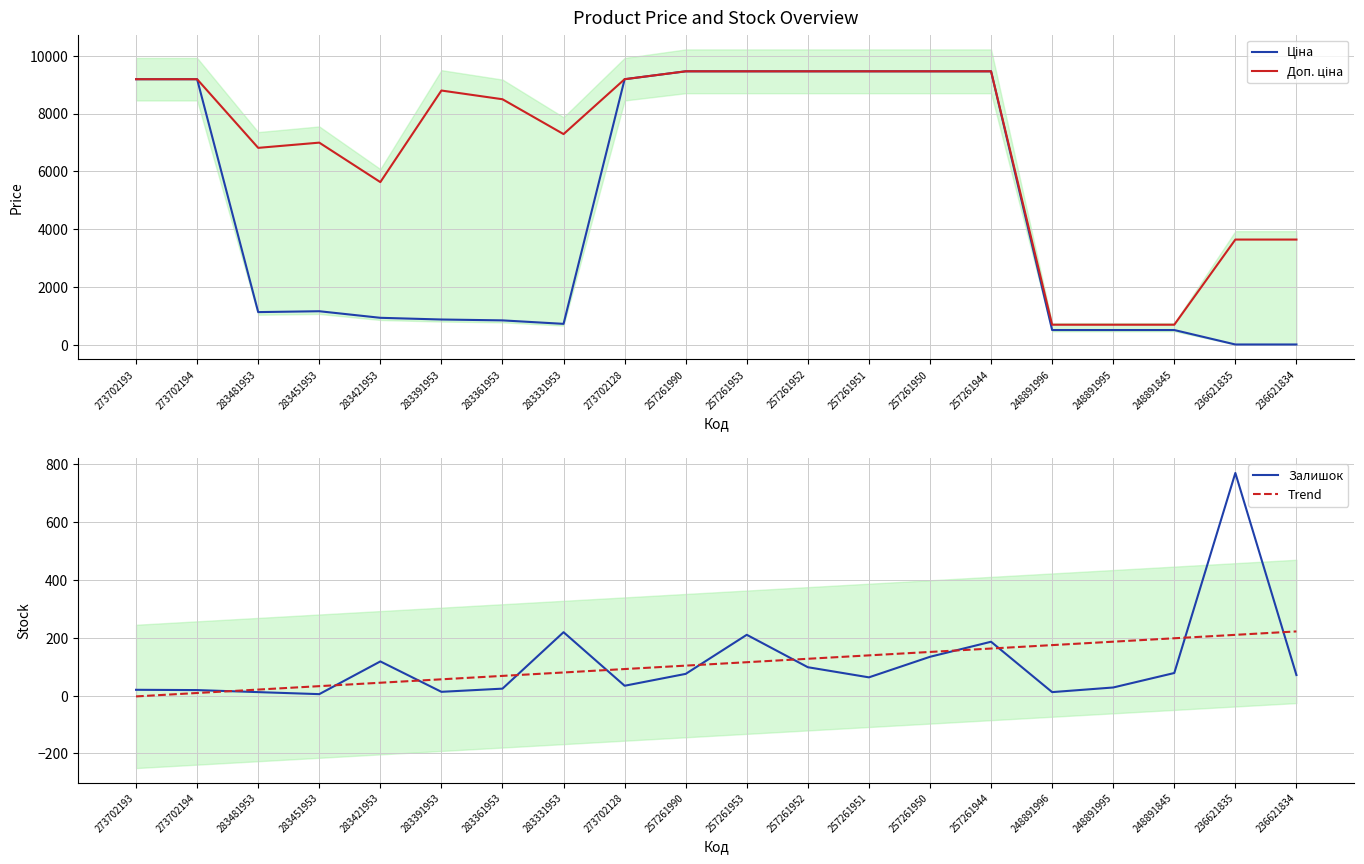

List the series in order of their peak value, lowest first.

Trend, Залишок, Ціна, Доп. ціна